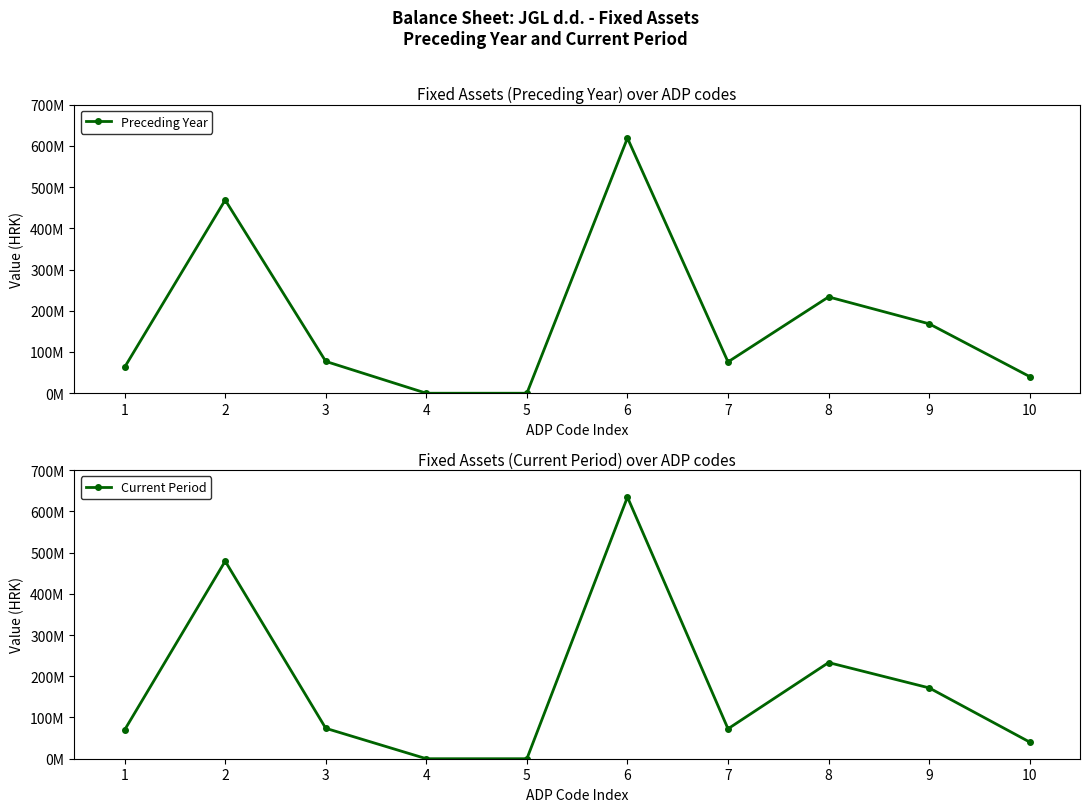

What is the sum of the Current Period values at 6 and 9?

806205748